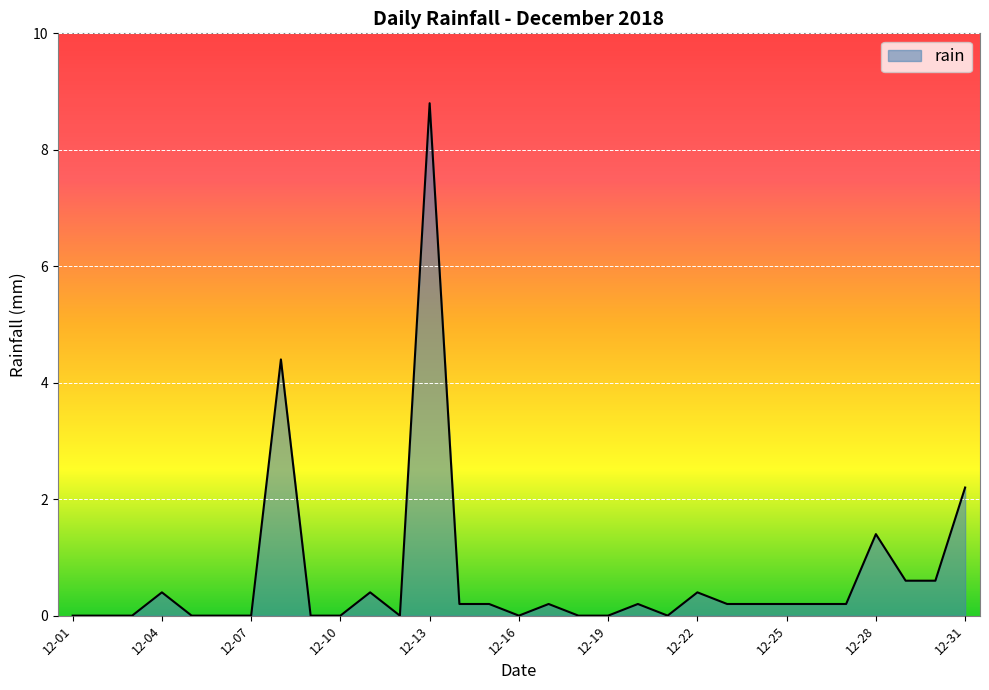

What is the difference between the second highest and minimum values?

4.4